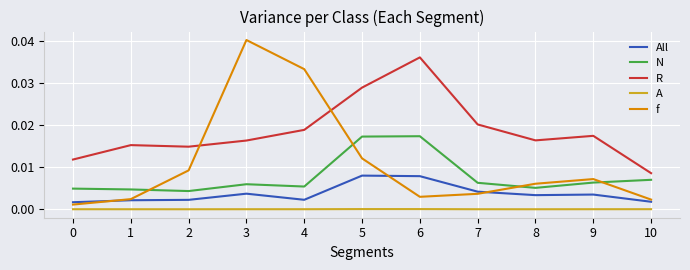

True or false: N and All intersect in this chart.

False